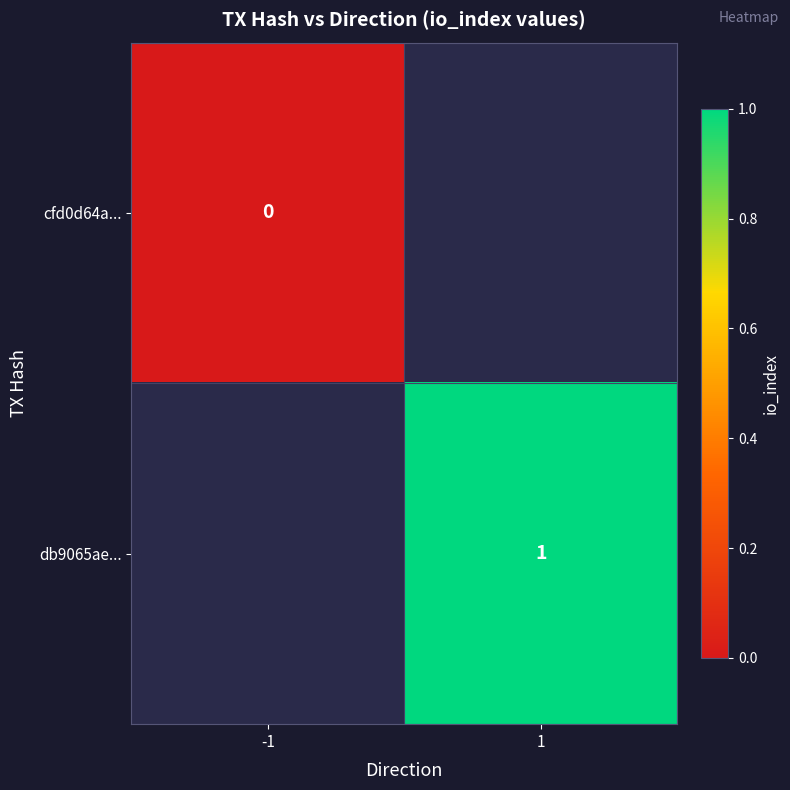

Is it true that db9065ae... equals 0 at 1?

False